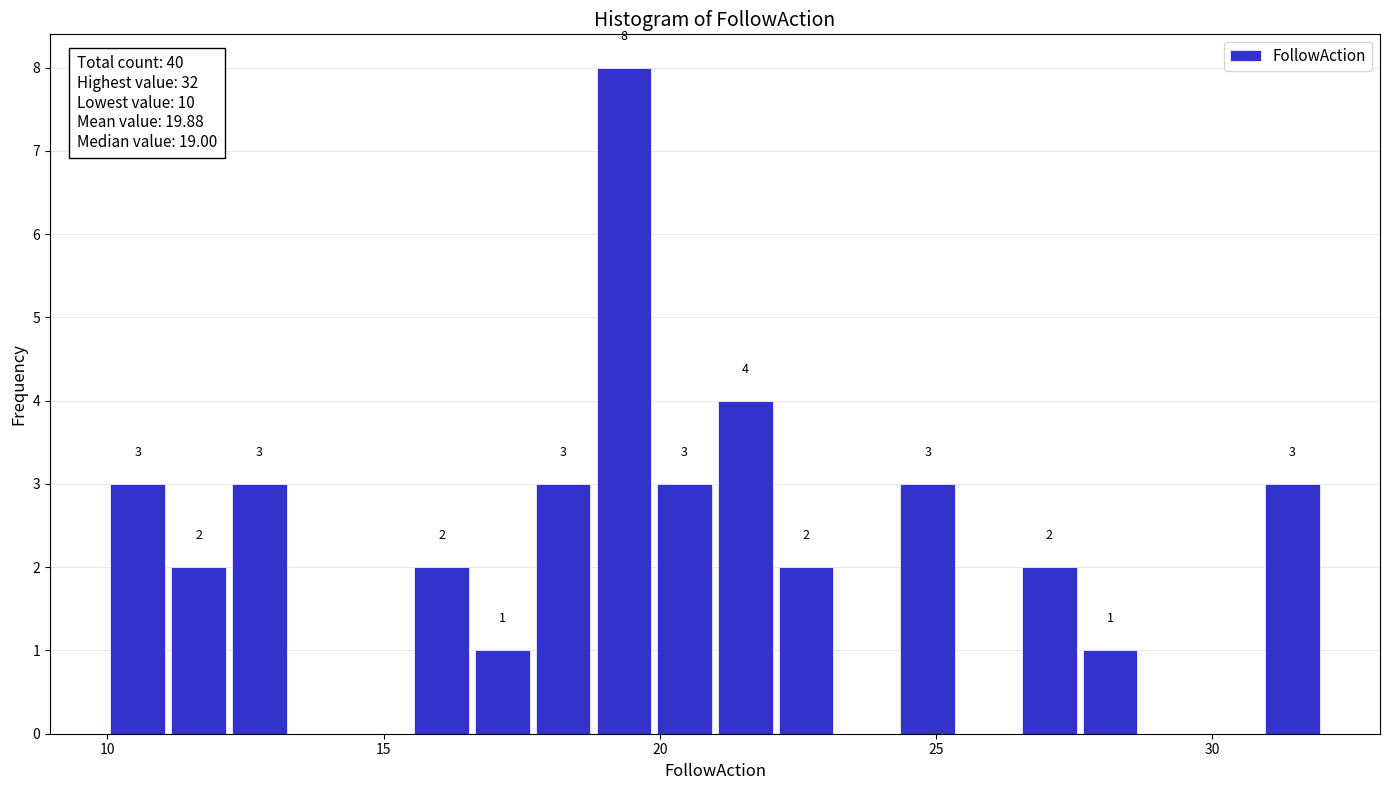

Around what value on the x-axis is the tallest bar? Give the approximate position of its centre, as read against the axis.

19.5